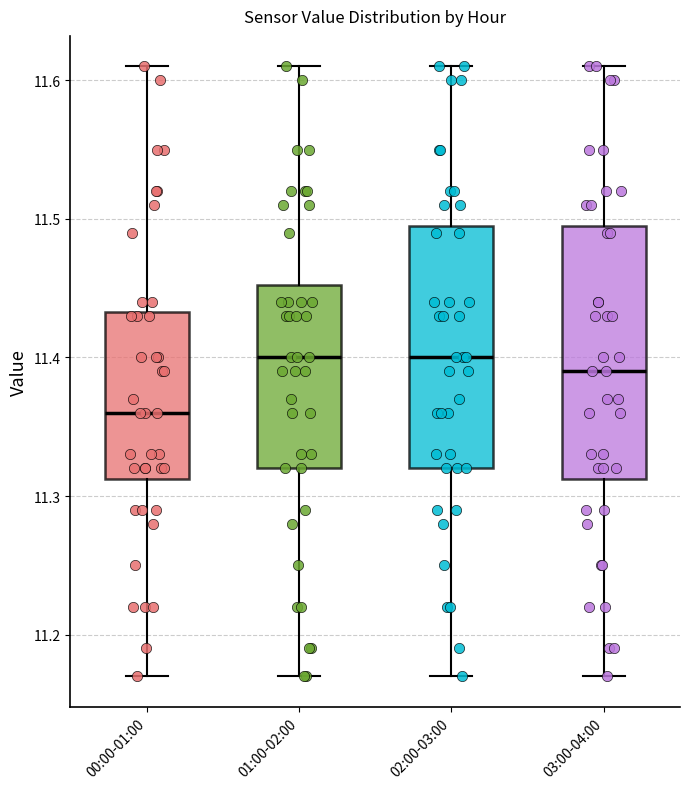

Reading left to right, transcribe this box plot: for each box, give where its median line is, the range the box spans, and where its two whiskers end, as read against the y-axis. The values are not printed on the chart, so give them approximately, as read against the axis.

00:00-01:00: median 11.36, box 11.31 to 11.43, whiskers 11.17 to 11.61
01:00-02:00: median 11.40, box 11.32 to 11.45, whiskers 11.17 to 11.61
02:00-03:00: median 11.40, box 11.32 to 11.50, whiskers 11.17 to 11.61
03:00-04:00: median 11.39, box 11.31 to 11.50, whiskers 11.17 to 11.61